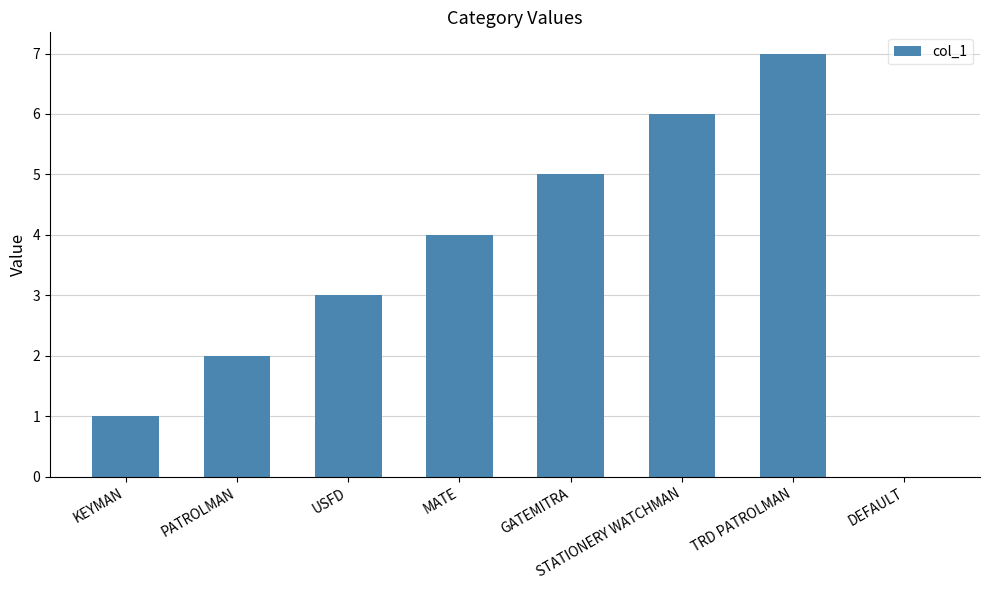

Reading left to right, what are all the values shown in this chart?

KEYMAN=1	PATROLMAN=2	USFD=3	MATE=4	GATEMITRA=5	STATIONERY WATCHMAN=6	TRD PATROLMAN=7	DEFAULT=0